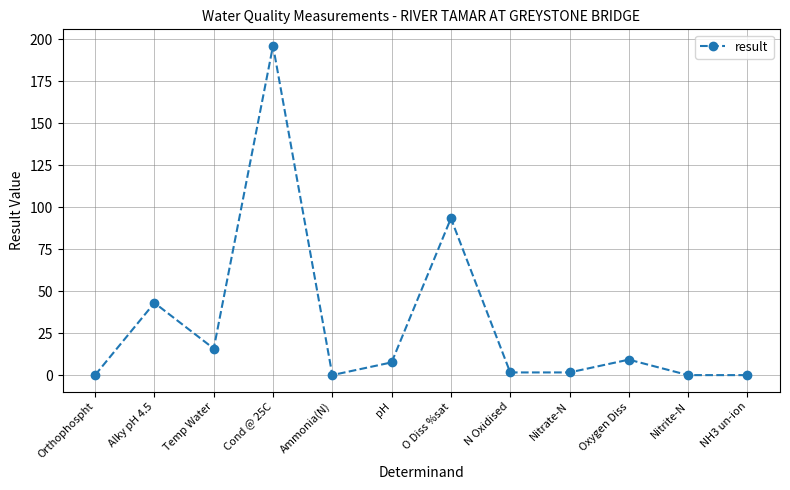

What position from the right is N Oxidised?

5